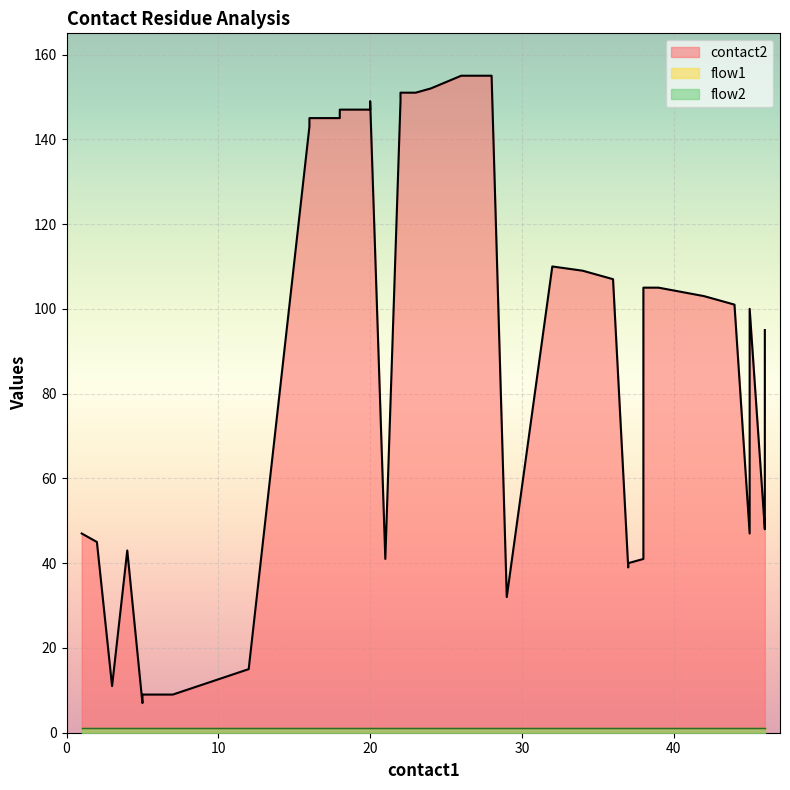

Between 18 and 36, which series saw the biggest shift?

contact2